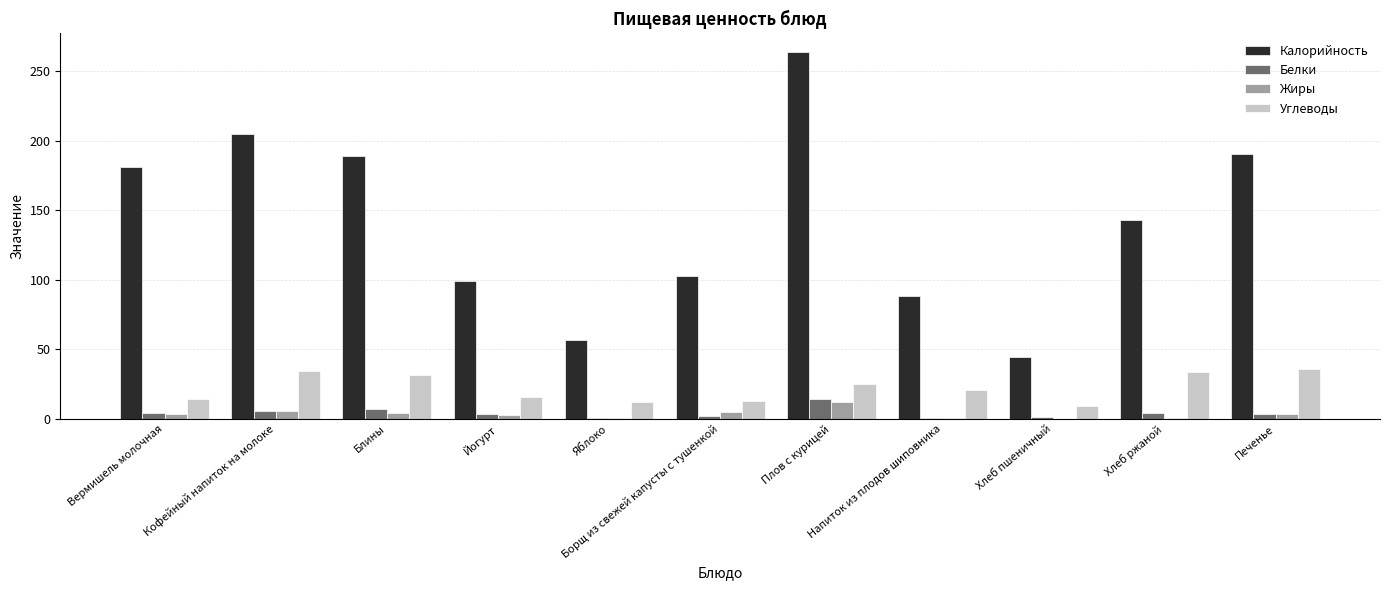

The Калорийность series shows 115.3 at Напиток из плодов шиповника. True or false?

False